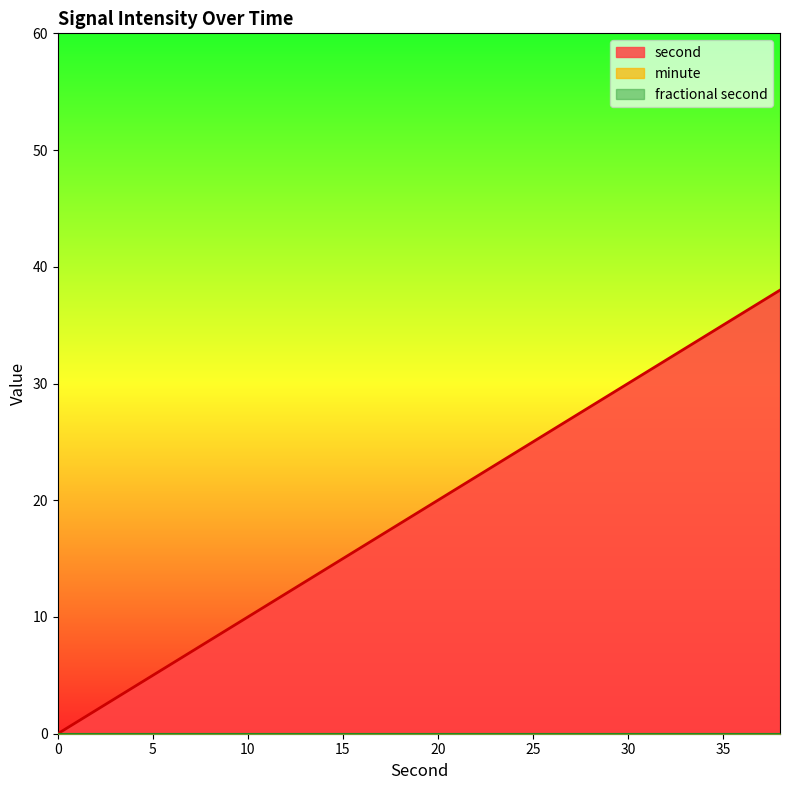

True or false: second has a value of 34 at 34.

True